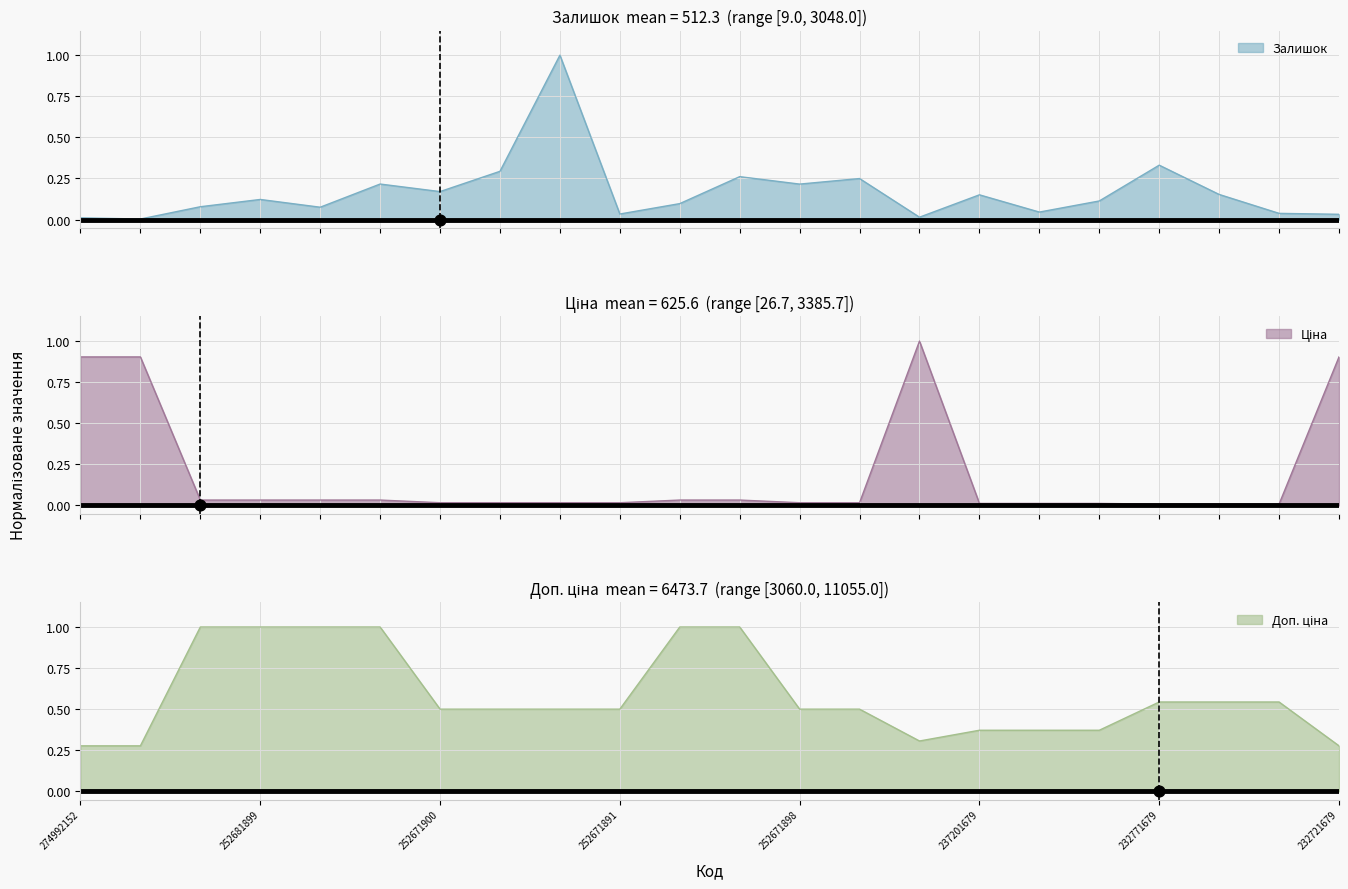

Is the value of Залишок at 274992152 greater than the value of Доп. ціна at 237201637?

No